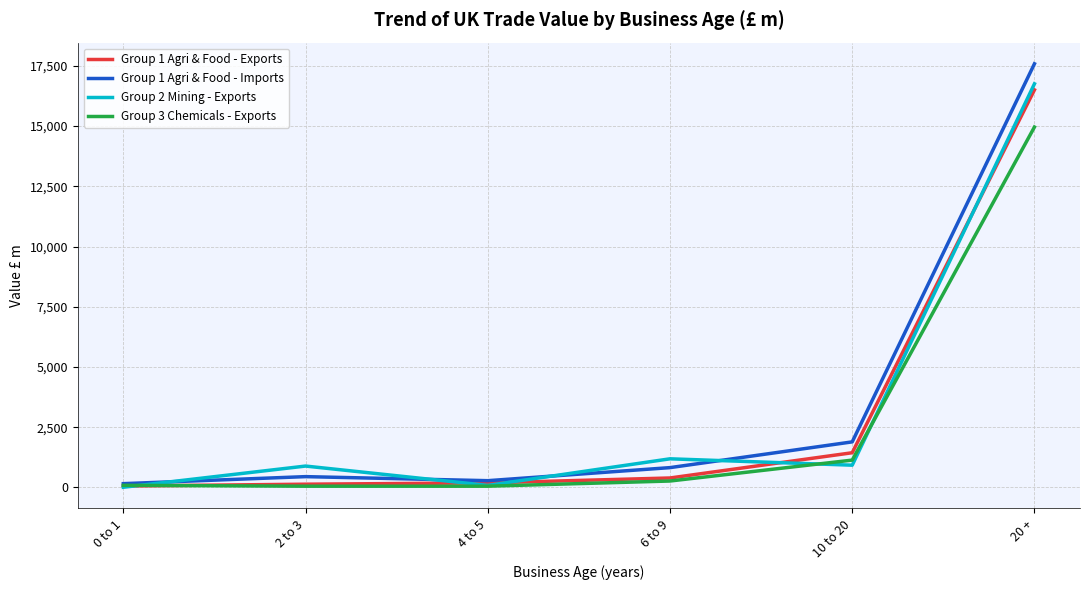

What is the minimum value for Group 3 Chemicals - Exports?

51